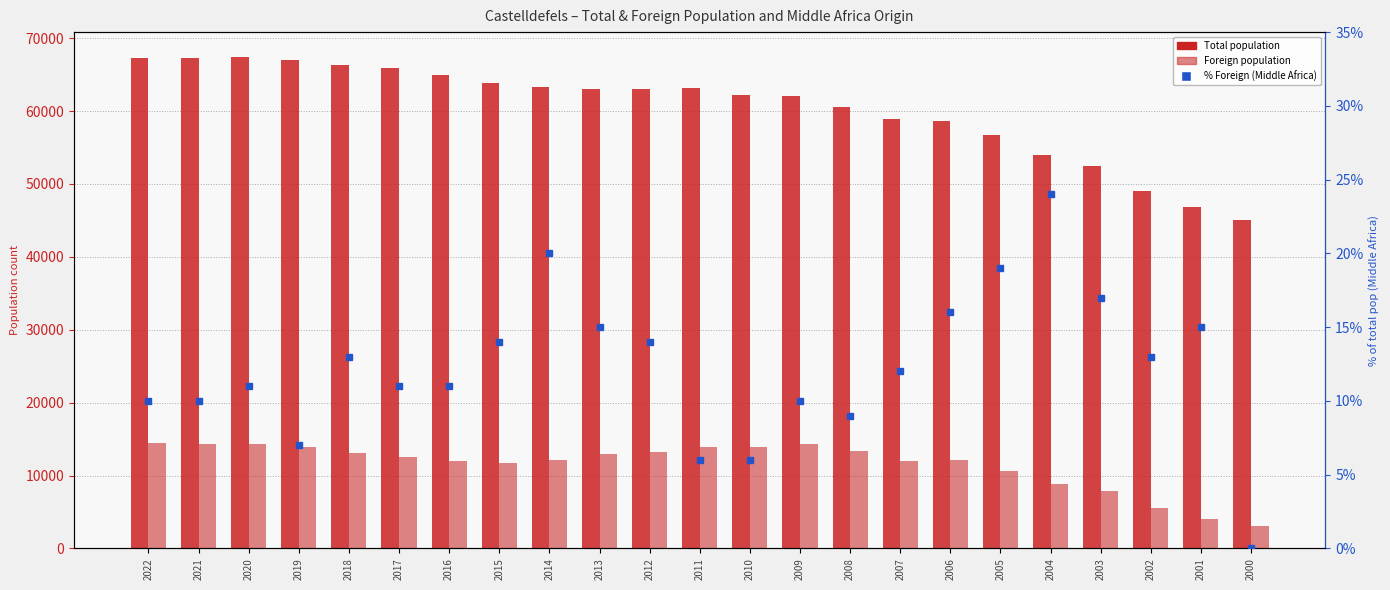

What is the total value across all series at 2022?

81781.1